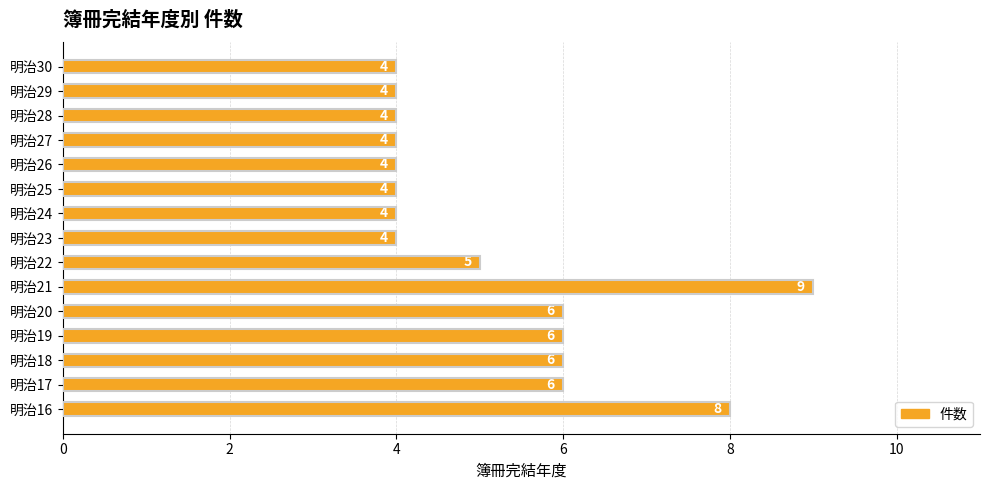

What is the minimum value shown in the chart?

4